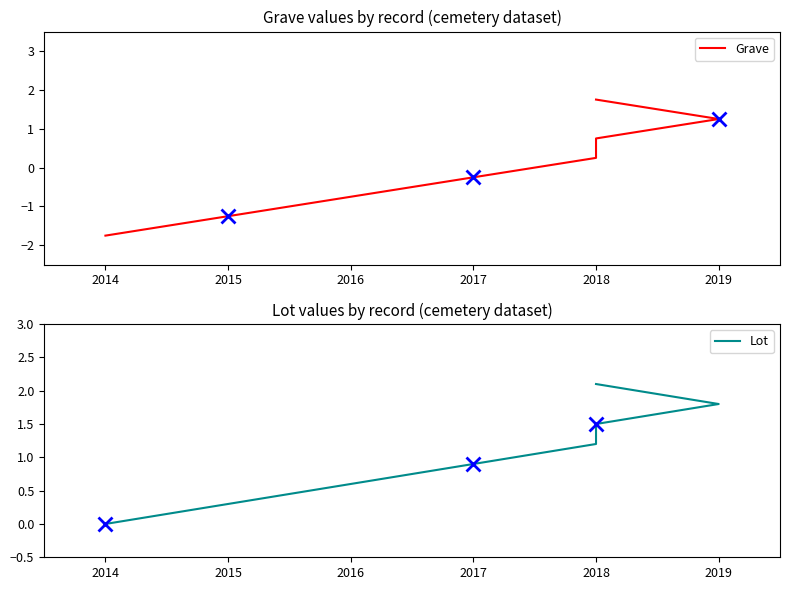

How many lines are shown in the chart?

2